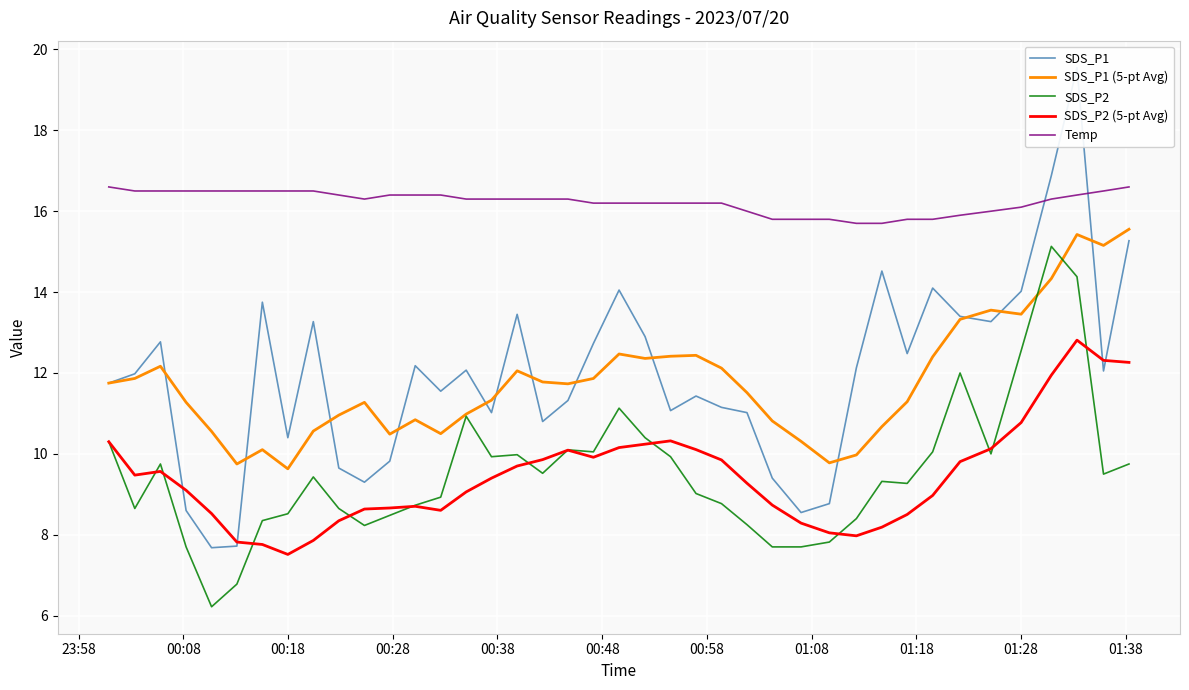

What is the highest value of the Temp series?

16.6